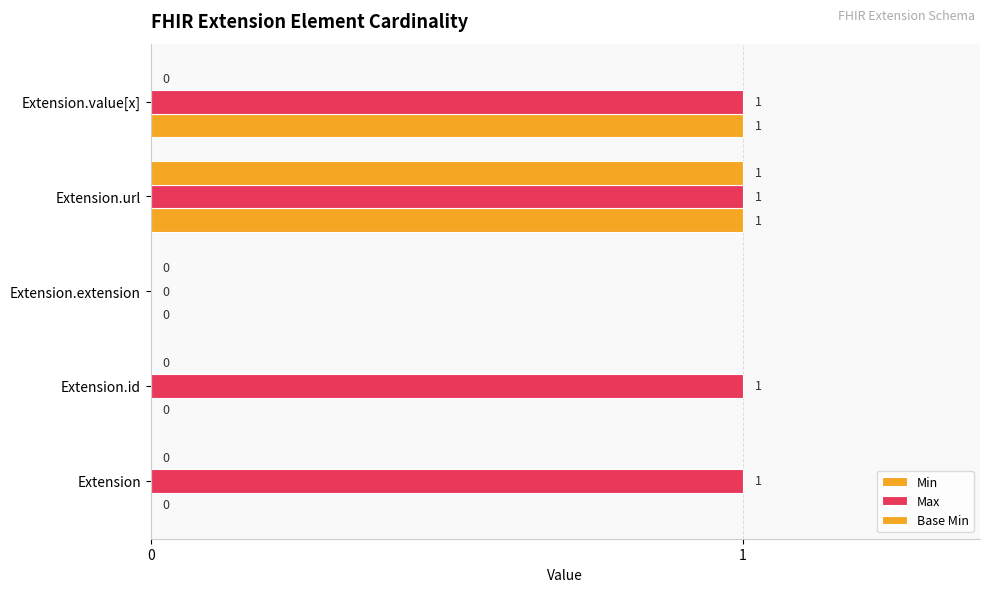

How many data points in Base Min are above 0?

1